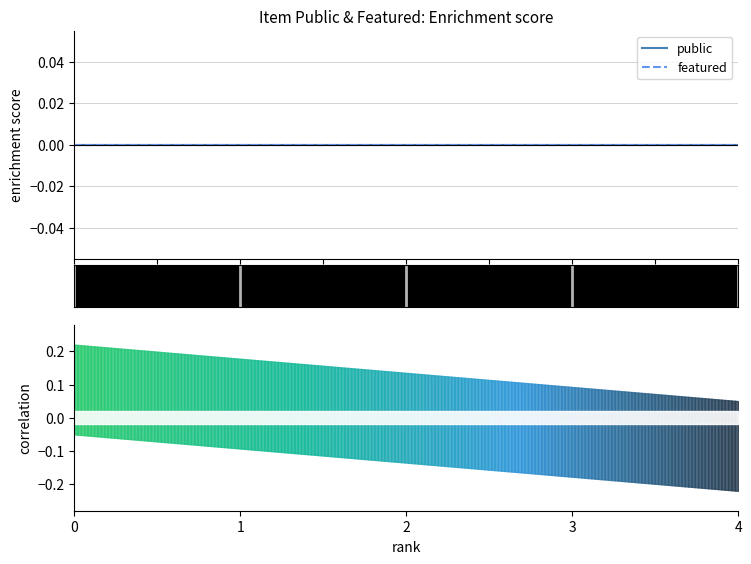

True or false: featured and public cross at least once.

False